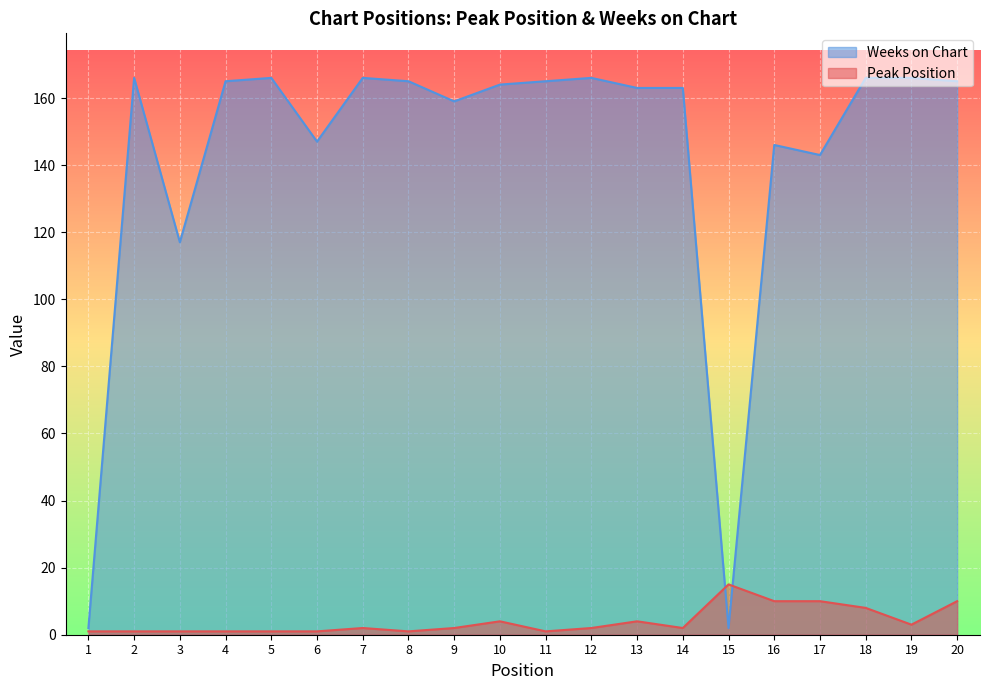

Which series has the largest total across all categories?

Weeks on Chart